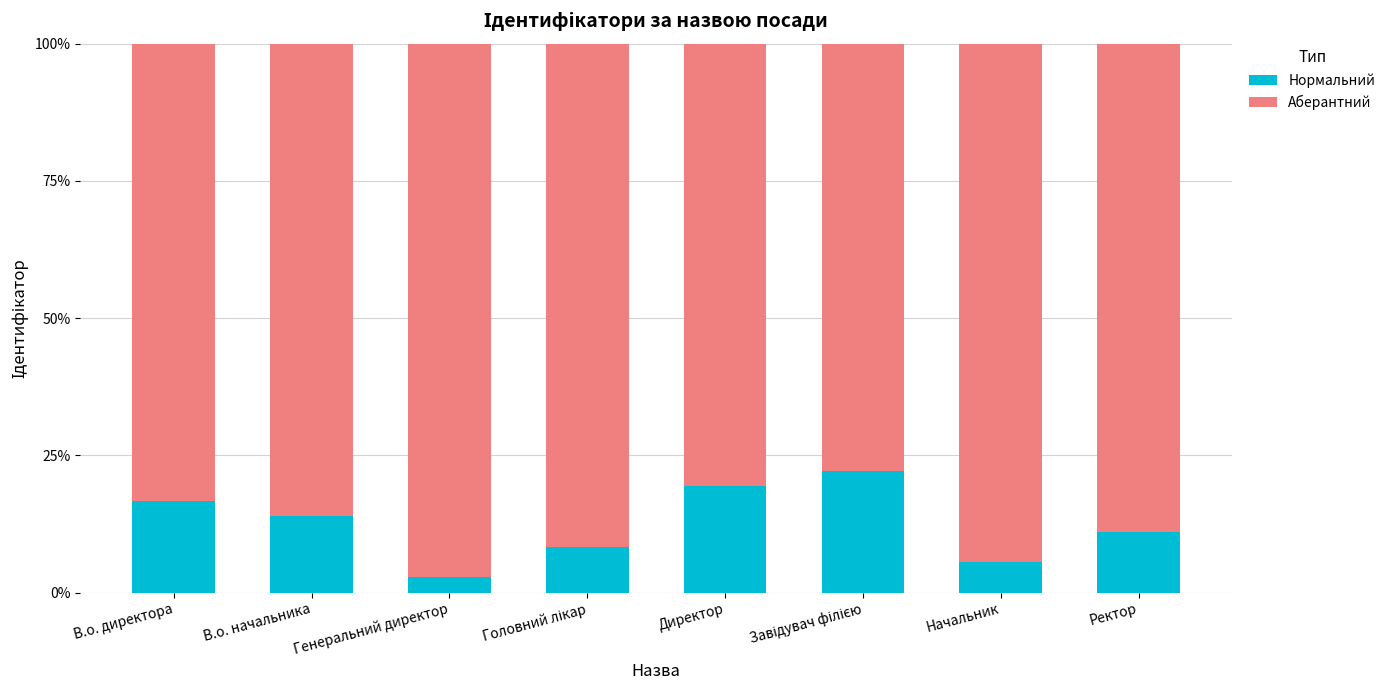

True or false: Нормальний has a value of 0.3 at В.о. директора.

False